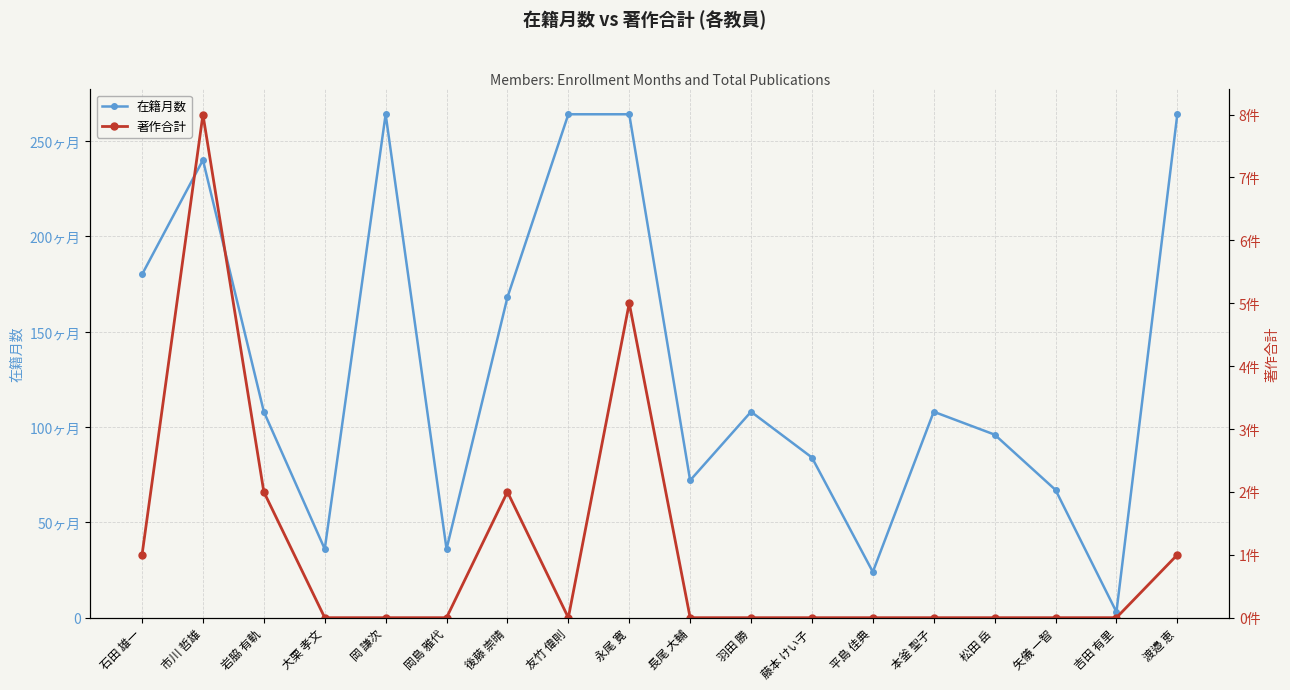

What is the maximum value shown in the chart?

264